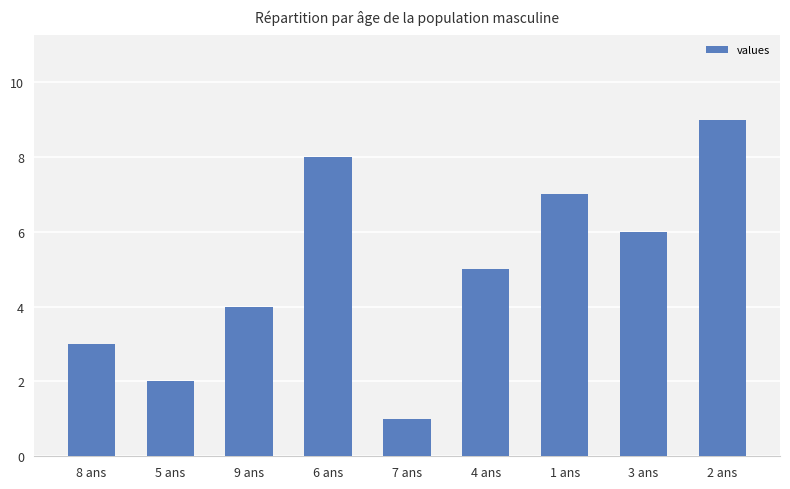

Is it true that the value at 9 ans is 1?

False